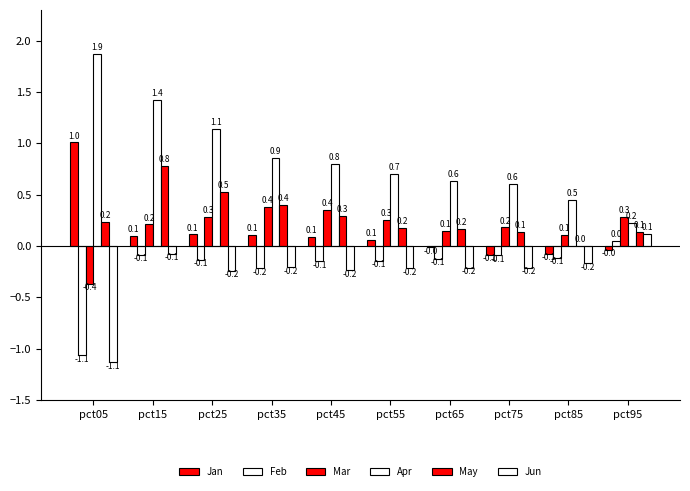

Between pct55 and pct65, which is larger?

pct55